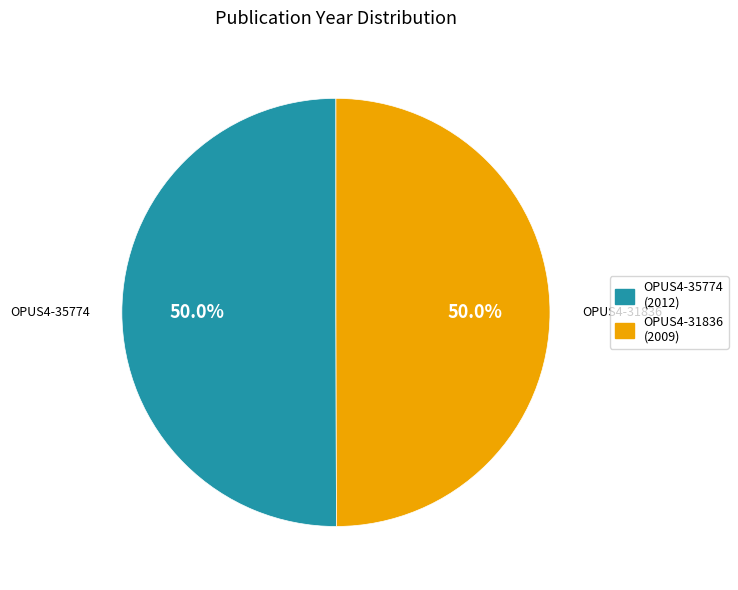

How many slices are in this pie chart?

2